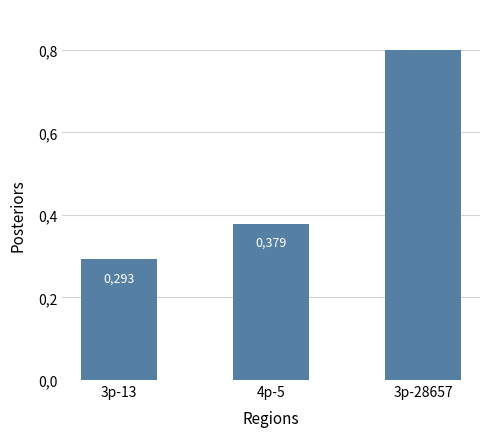

Which has a higher value, 3p-13 or 4p-5?

4p-5